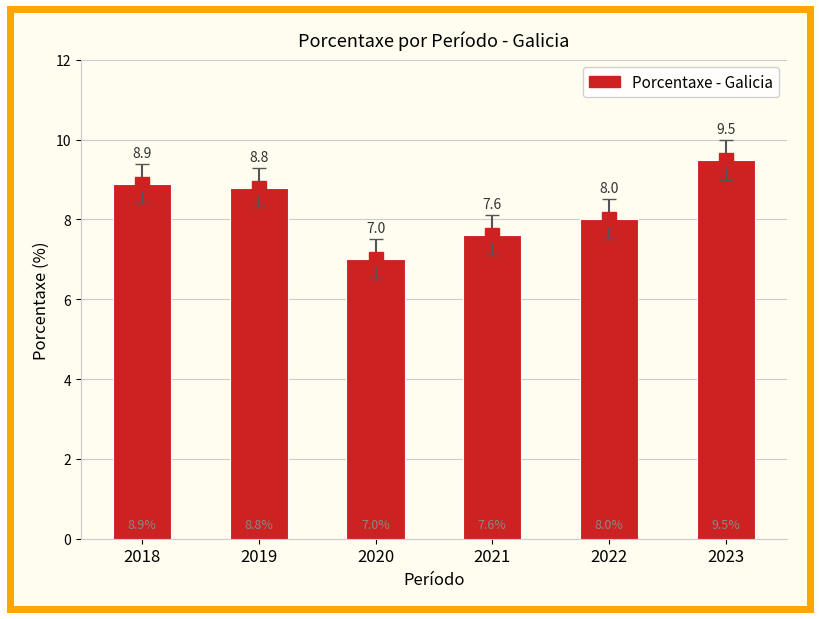

The value at 2019 is 8.8. True or false?

True